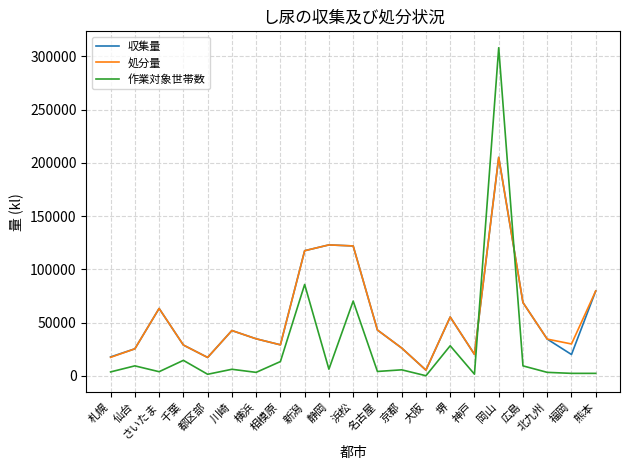

What is the difference between the second highest and second lowest values in the 作業対象世帯数 series?

84333